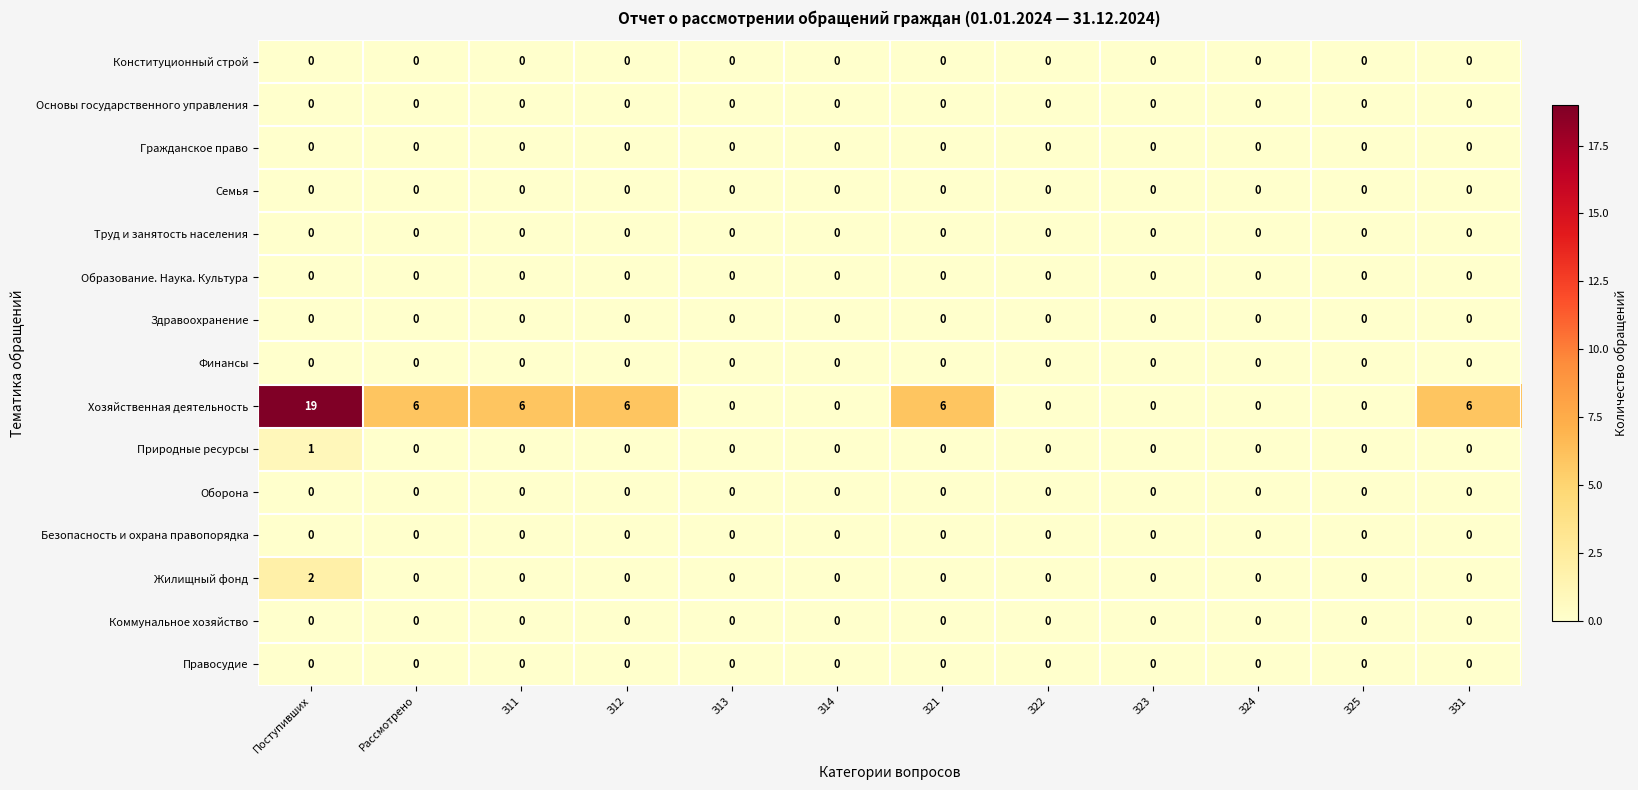

The value of Основы государственного управления at З24 is 0. True or false?

True